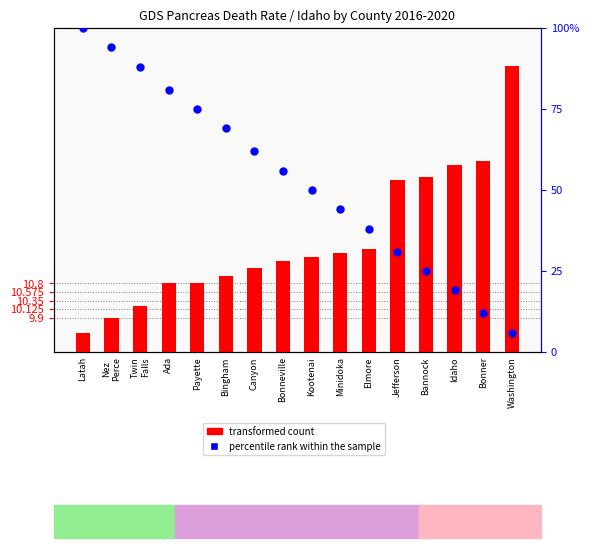

At which category is the sum across all series the highest?

Latah